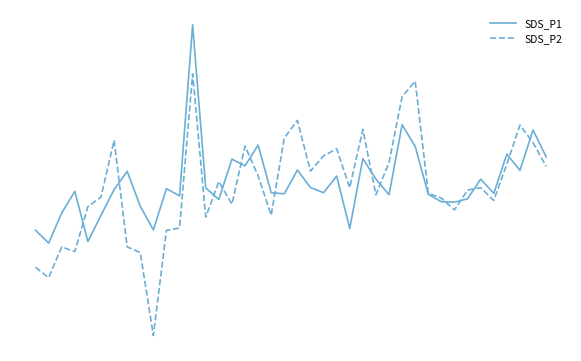

Does the chart have visible grid lines?

No